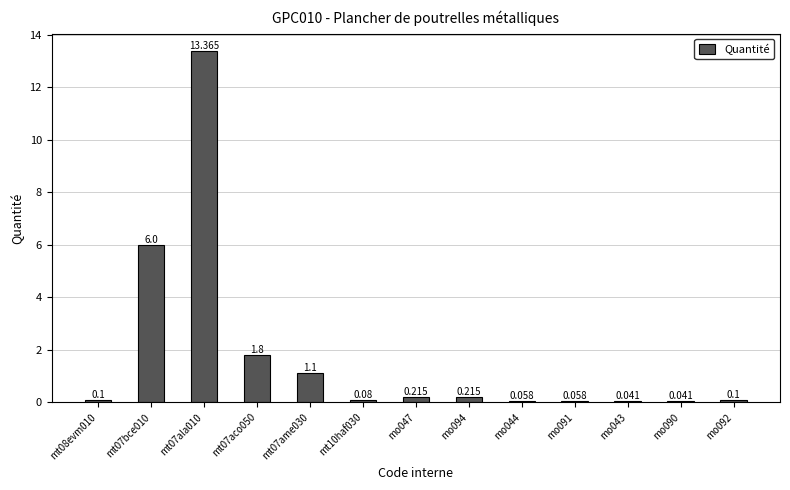

Reading left to right, list all the values displayed in this chart.

0.1	6.0	13.4	1.8	1.1	0.1	0.2	0.2	0.1	0.1	0.0	0.0	0.1